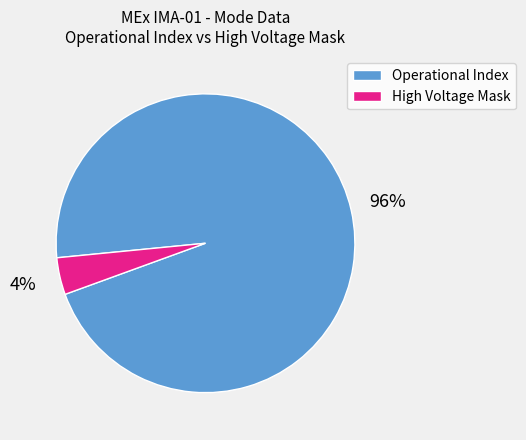

Does any single category account for the majority?

Yes